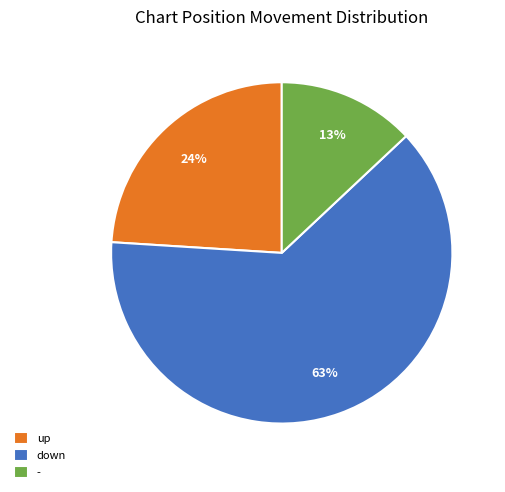

Rank the categories by value from highest to lowest.

down, up, -